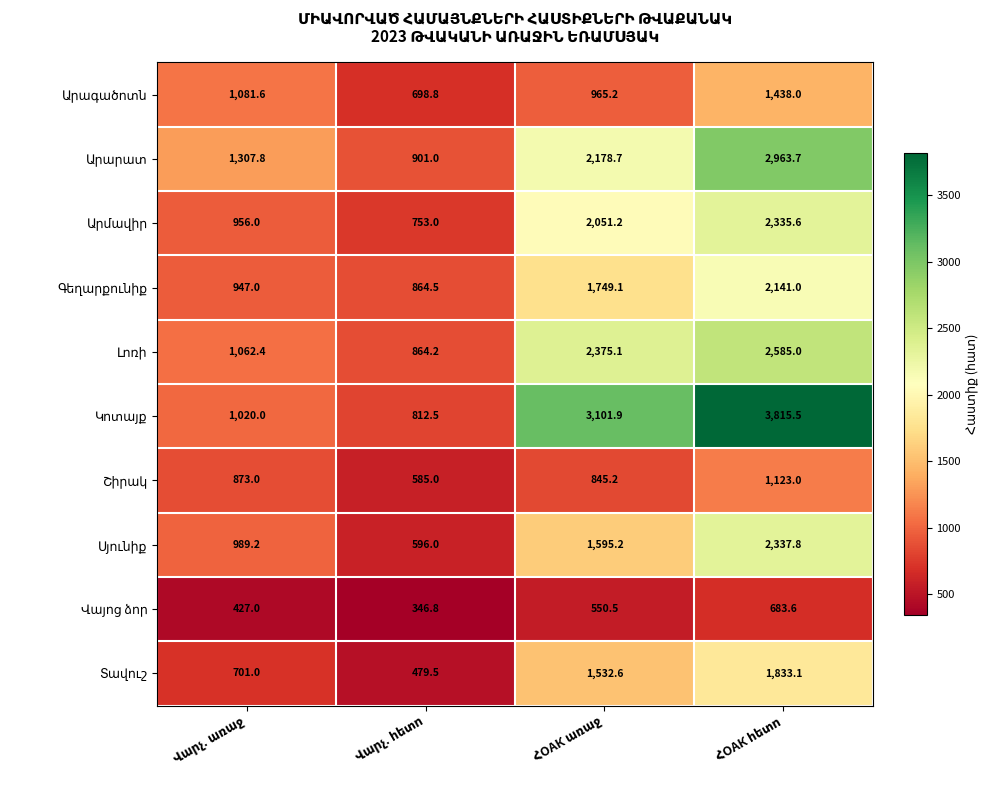

What is the smallest value displayed?

346.8